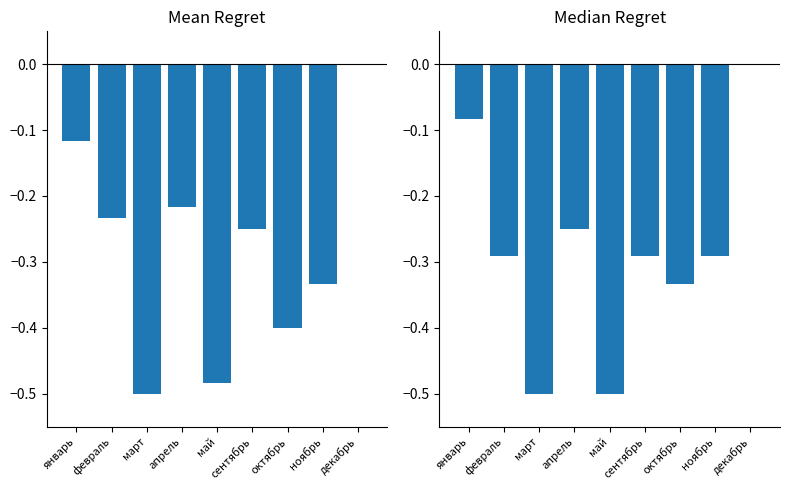

Is it true that Median Regret equals 0.0 at декабрь?

True